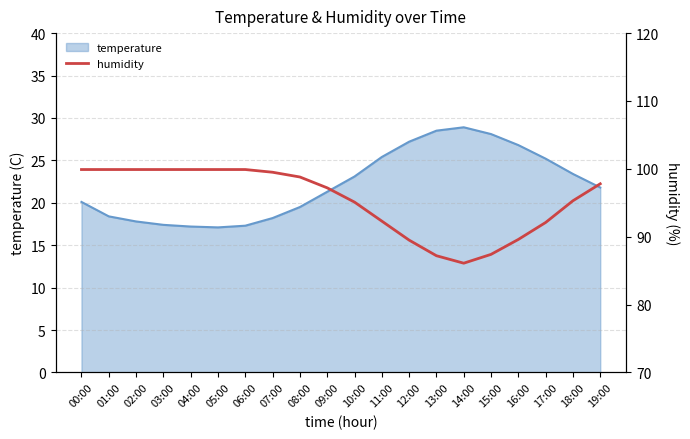

The chart shows a value of 52.6 at 05:00. True or false?

False